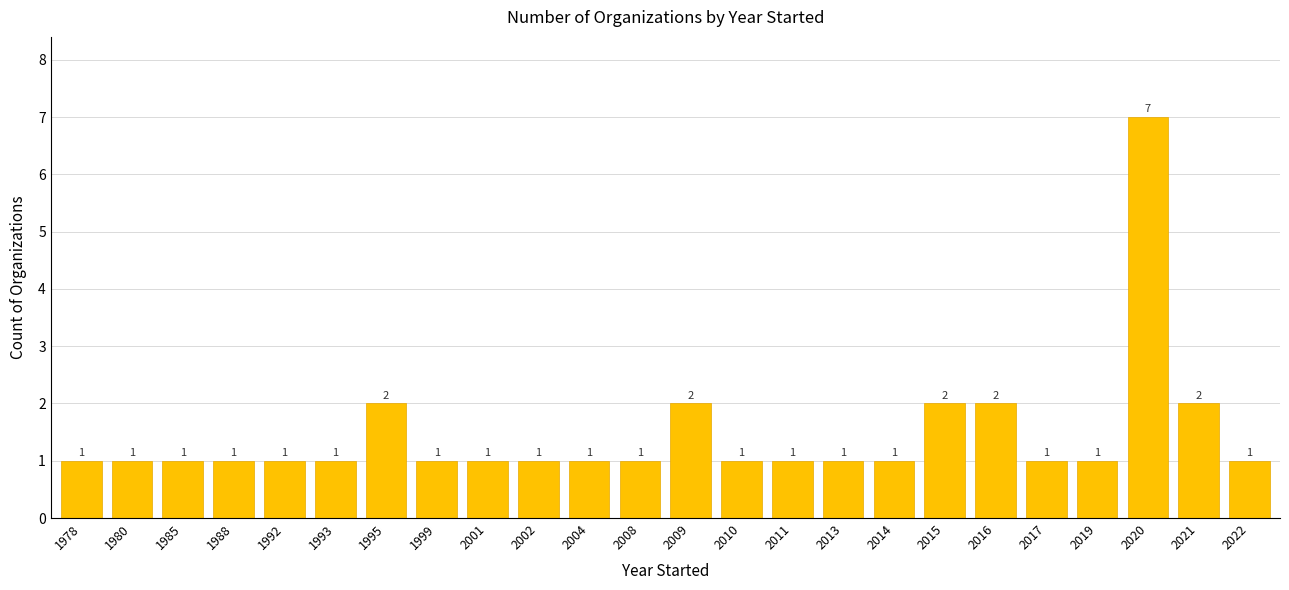

What is the ratio of the value at 1992 to the value at 2020?

0.1